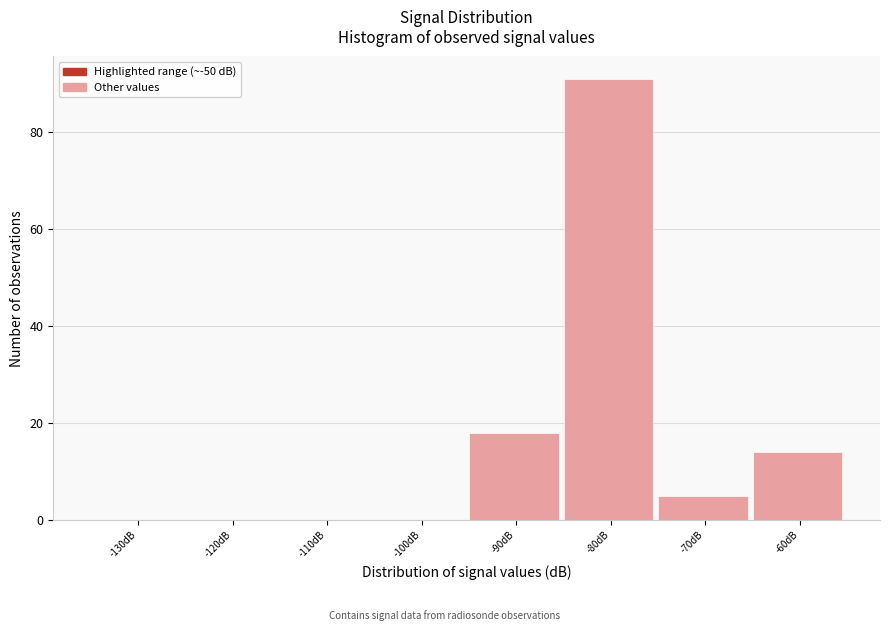

Reading right to left, transcribe all the data shown in this chart.

-60dB=14	-70dB=5	-80dB=91	-90dB=18	-100dB=0	-110dB=0	-120dB=0	-130dB=0